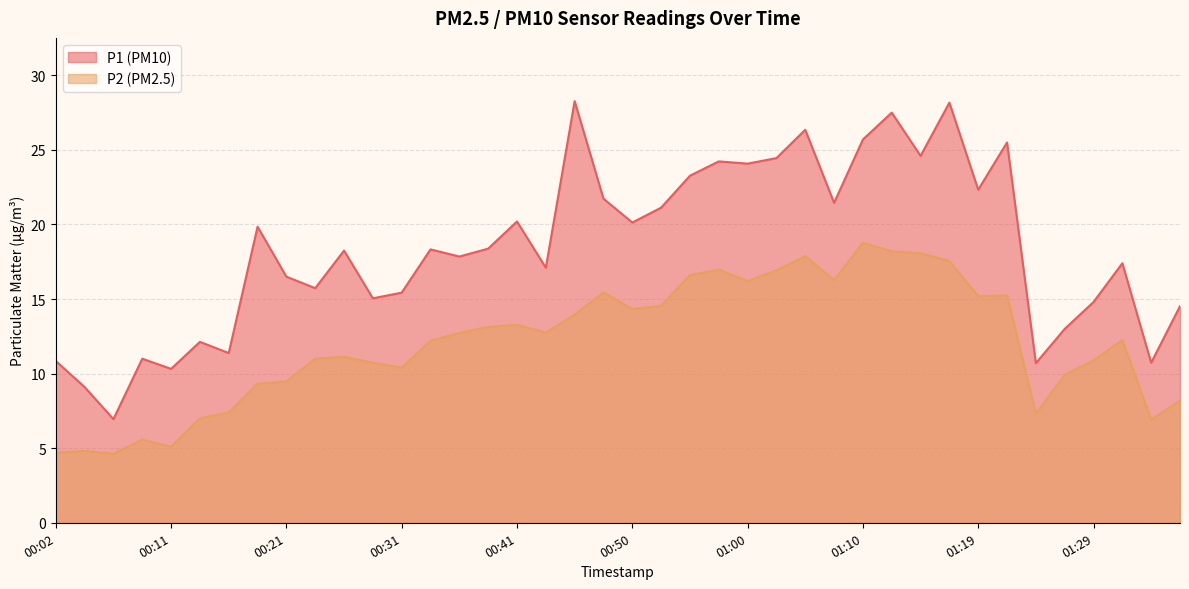

Is the value of P2 at 00:36 greater than the value of P1 at 00:36?

No